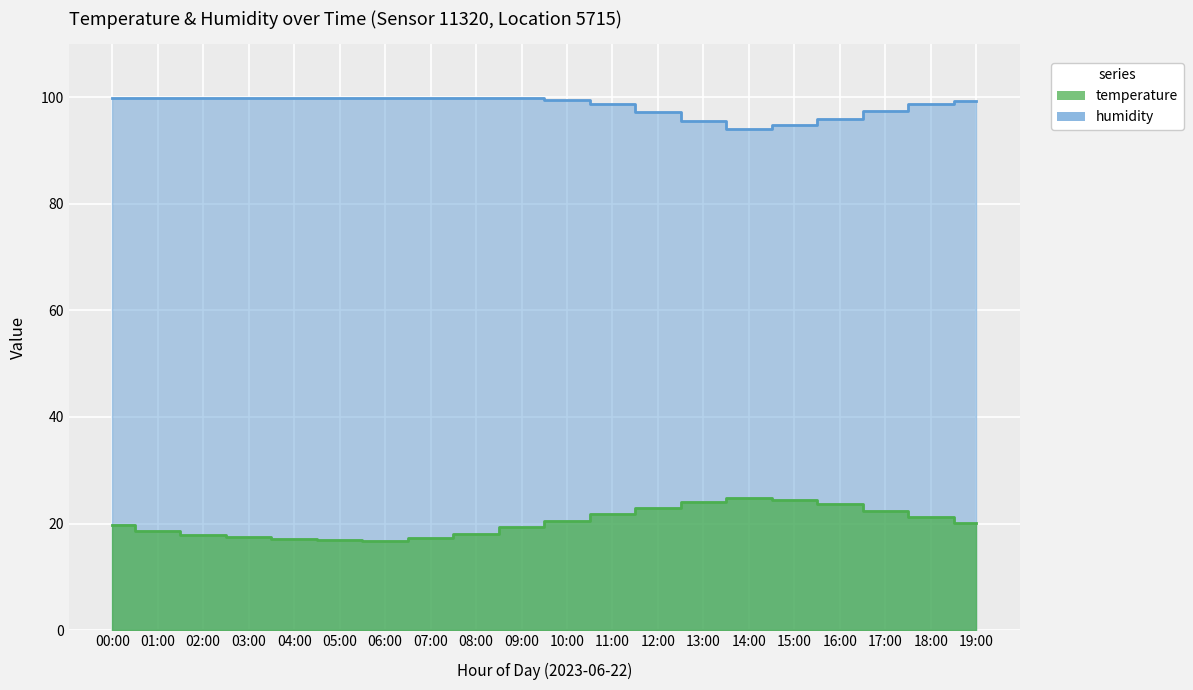

At how many categories does at least one series exceed 95?

18